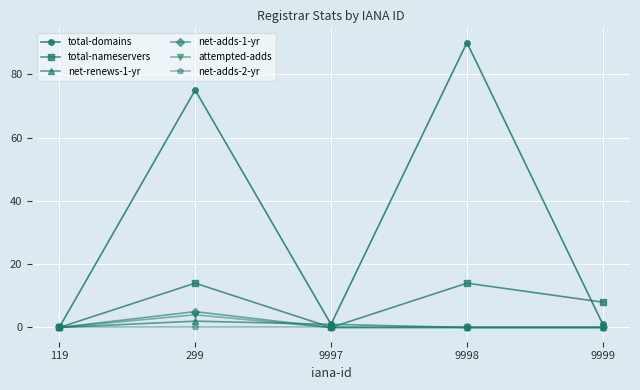

Is it true that net-adds-1-yr equals 0 at 9999?

True